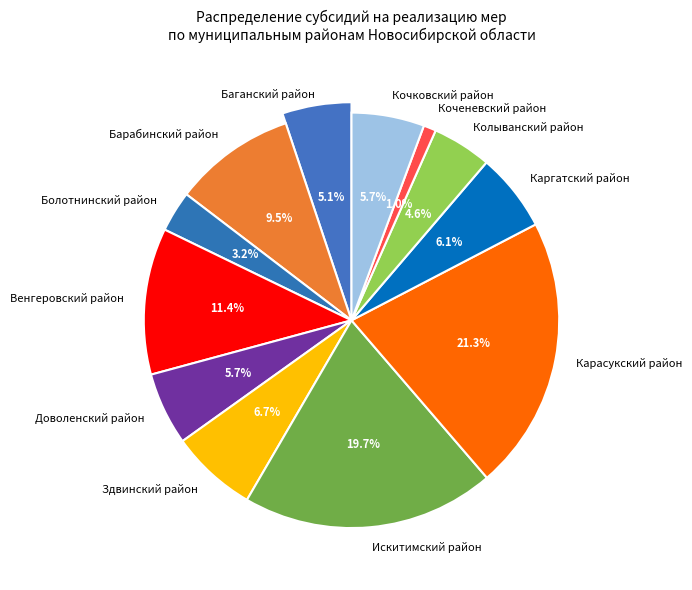

The Баганский район slice represents 5% of the pie. True or false?

True